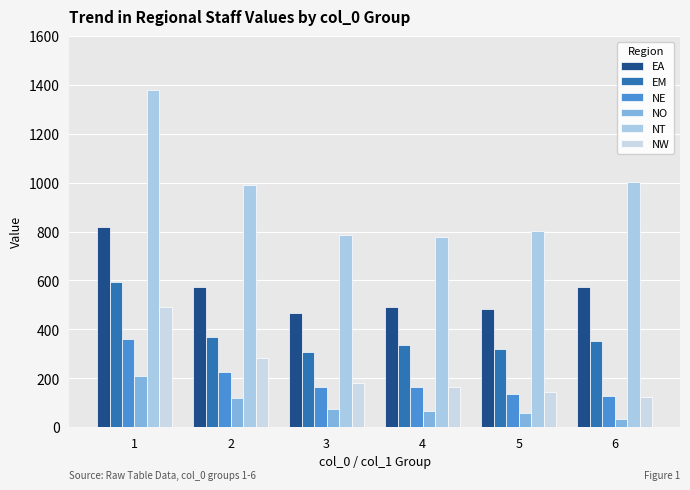

What is the greatest value displayed?

1378.7